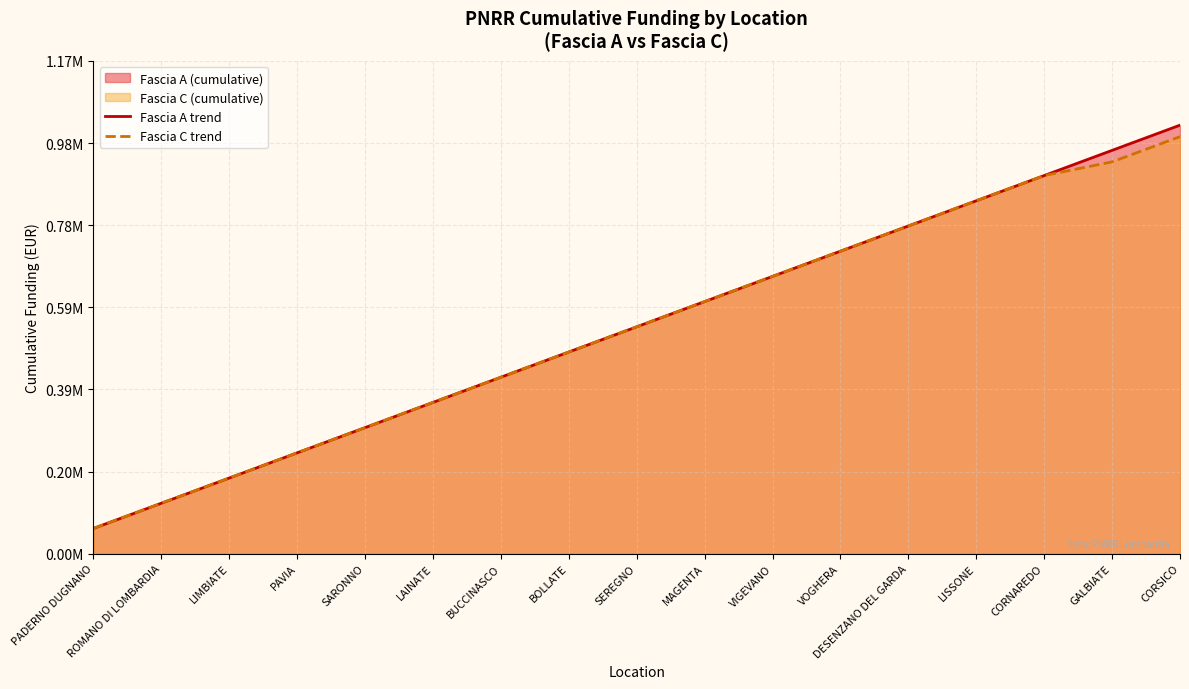

Which category has the highest value across all series?

CORSICO